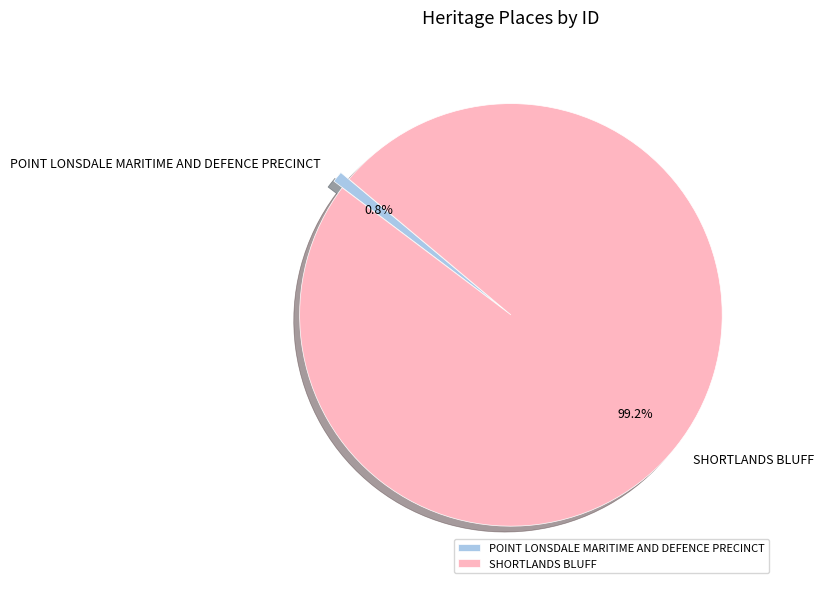

Is the sum of SHORTLANDS BLUFF and POINT LONSDALE MARITIME AND DEFENCE PRECINCT greater than half?

Yes